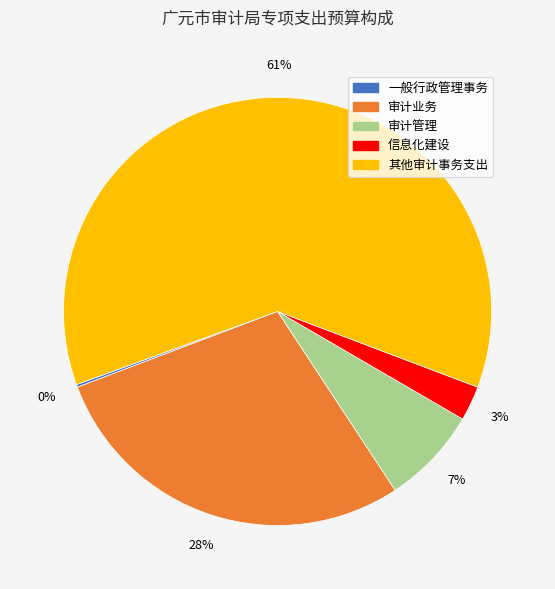

What is the majority slice?

其他审计事务支出